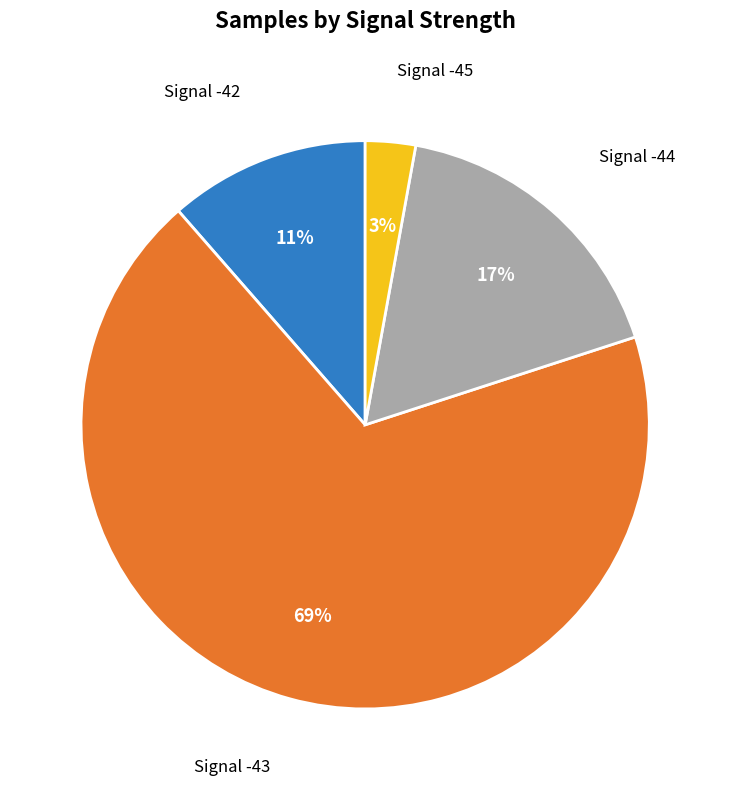

How many slices are in this pie chart?

4